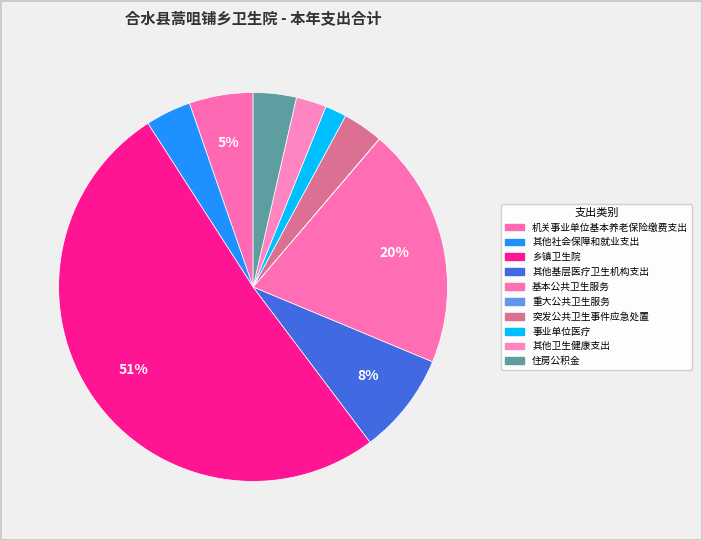

Which slice is the largest?

乡镇卫生院